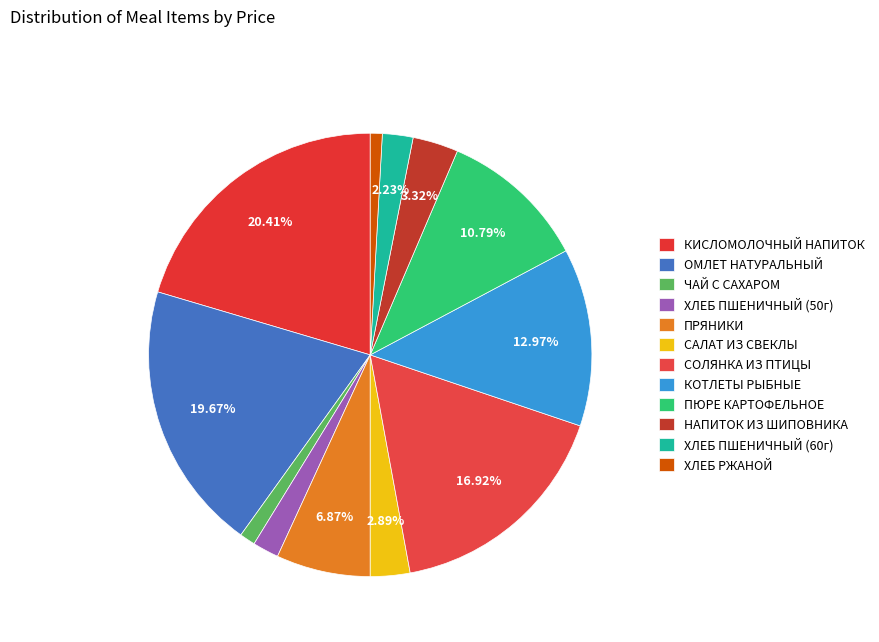

How many slices are in this pie chart?

12